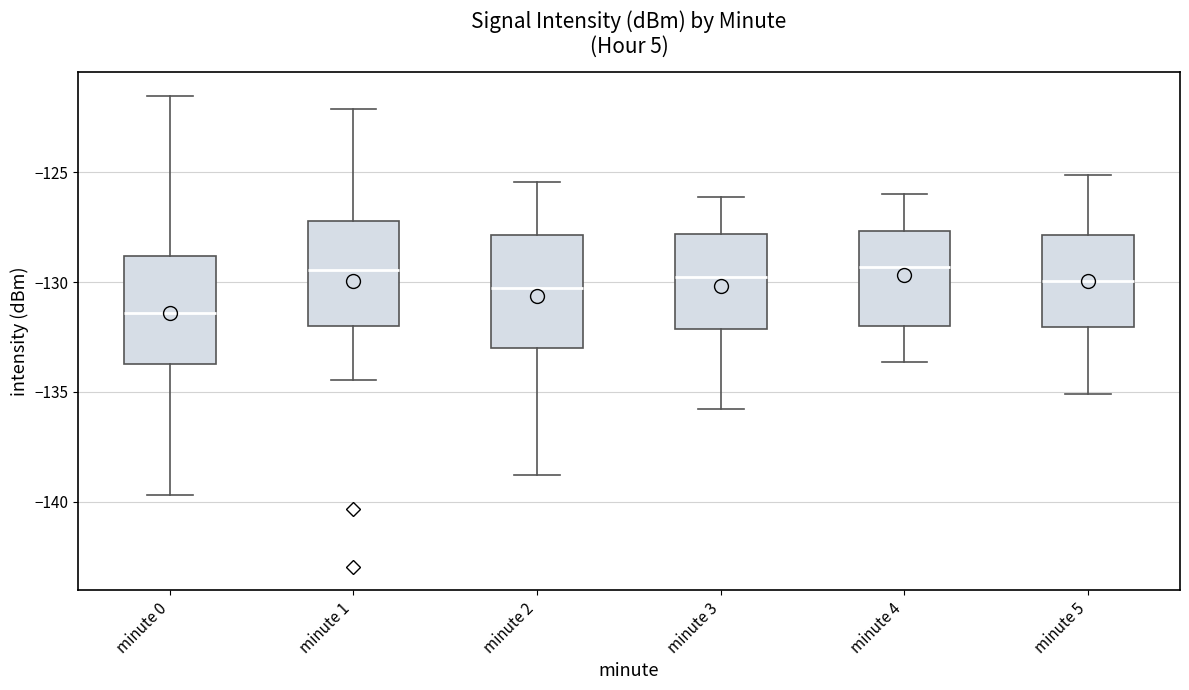

Reading left to right, transcribe this box plot: for each box, give where its median line is, the range the box spans, and where its two whiskers end, as read against the y-axis. The values are not printed on the chart, so give them approximately, as read against the axis.

minute 0: median -131.5, box -133.5 to -129.0, whiskers -139.5 to -121.5
minute 1: median -129.5, box -132.0 to -127.0, whiskers -134.5 to -122.0
minute 2: median -130.5, box -133.0 to -128.0, whiskers -139.0 to -125.5
minute 3: median -130.0, box -132.0 to -128.0, whiskers -136.0 to -126.0
minute 4: median -129.5, box -132.0 to -127.5, whiskers -133.5 to -126.0
minute 5: median -130.0, box -132.0 to -128.0, whiskers -135.0 to -125.0